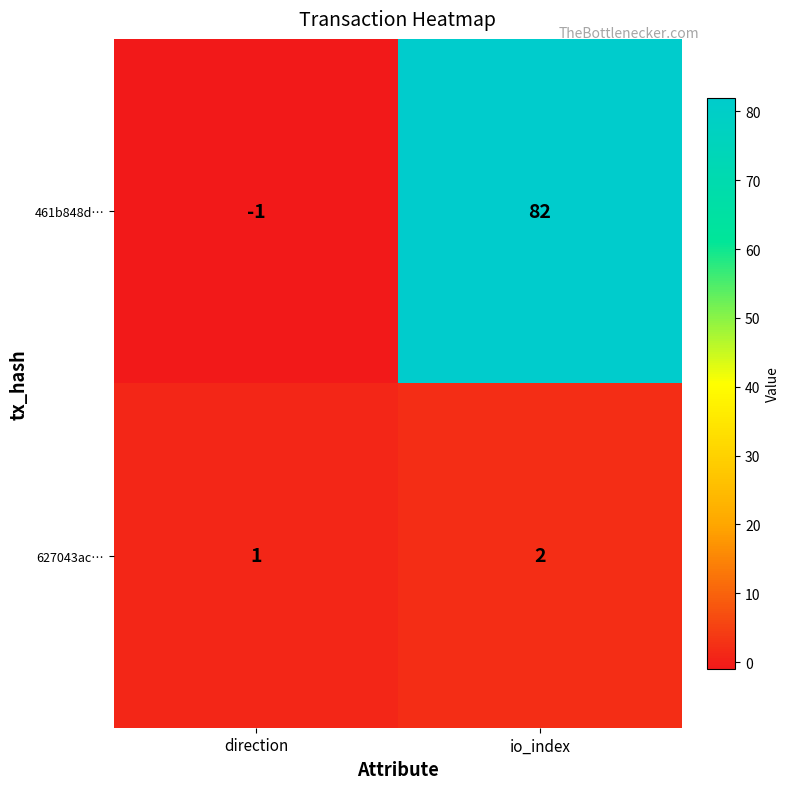

What is the sum of all 461b848d… values?

81